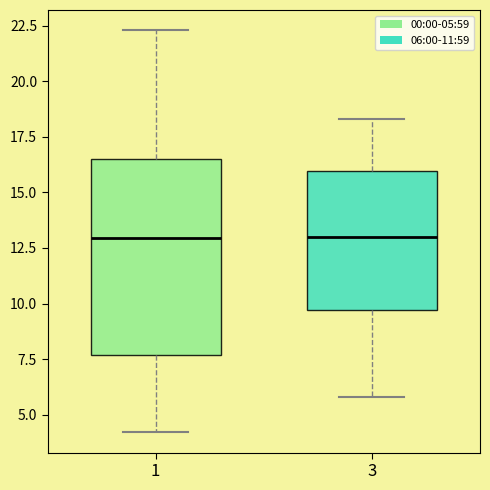

Comparing the boxes themselves (not the whiskers), which one is the tallest?

1